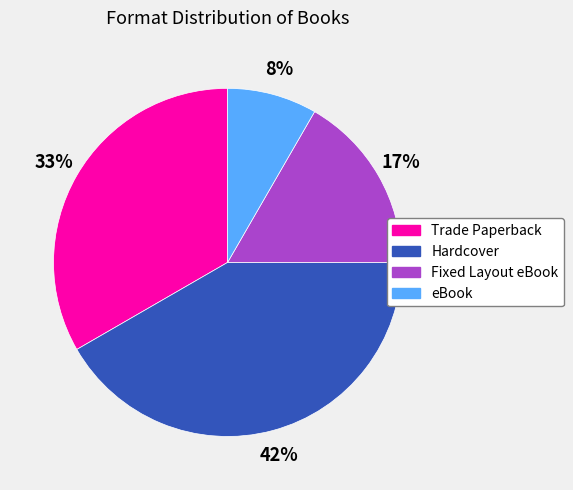

Rank the categories by value from highest to lowest.

Hardcover, Trade Paperback, Fixed Layout eBook, eBook